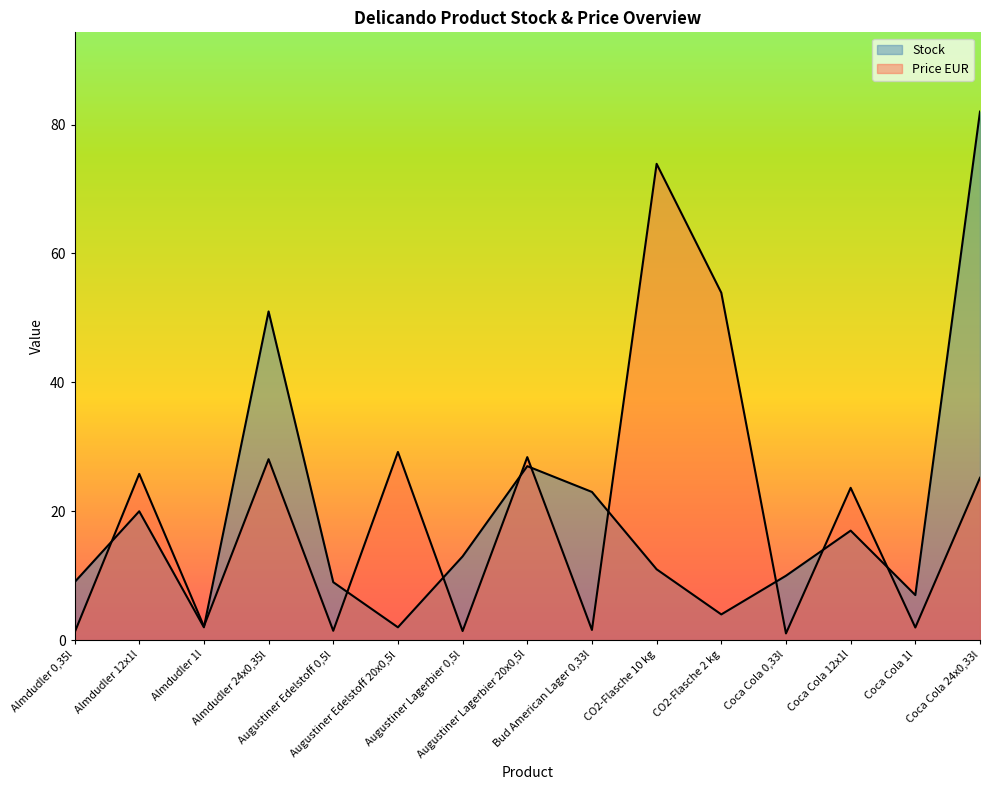

Rank the series by their maximum value, from highest to lowest.

Stock, Price EUR